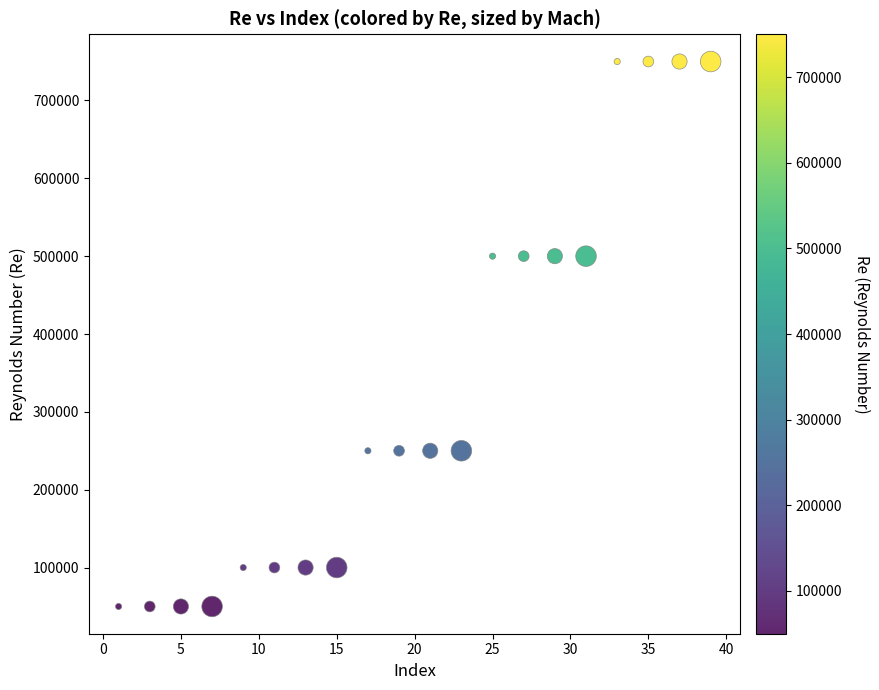

What is the range of Y values (max minus min)?

700000